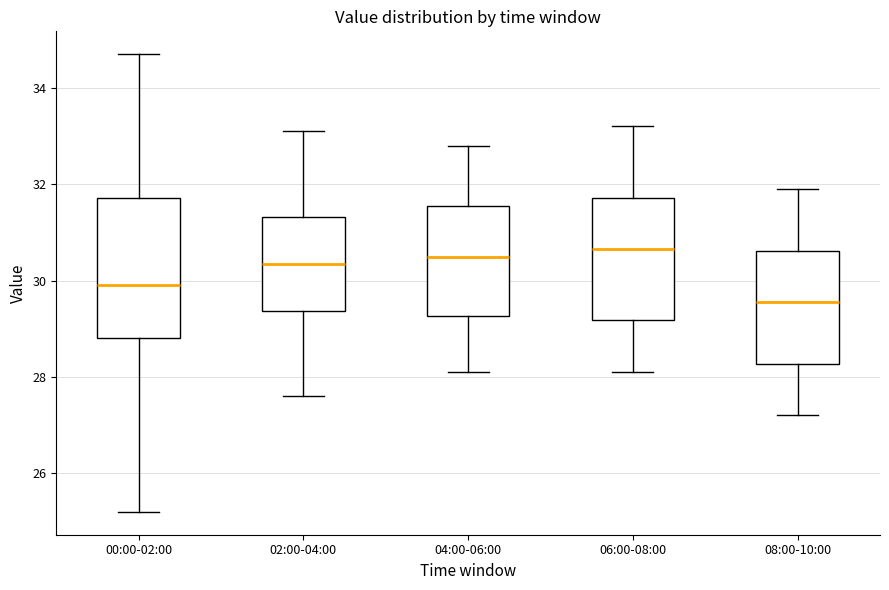

Which box is the tallest, from its lower edge to its upper edge?

00:00-02:00